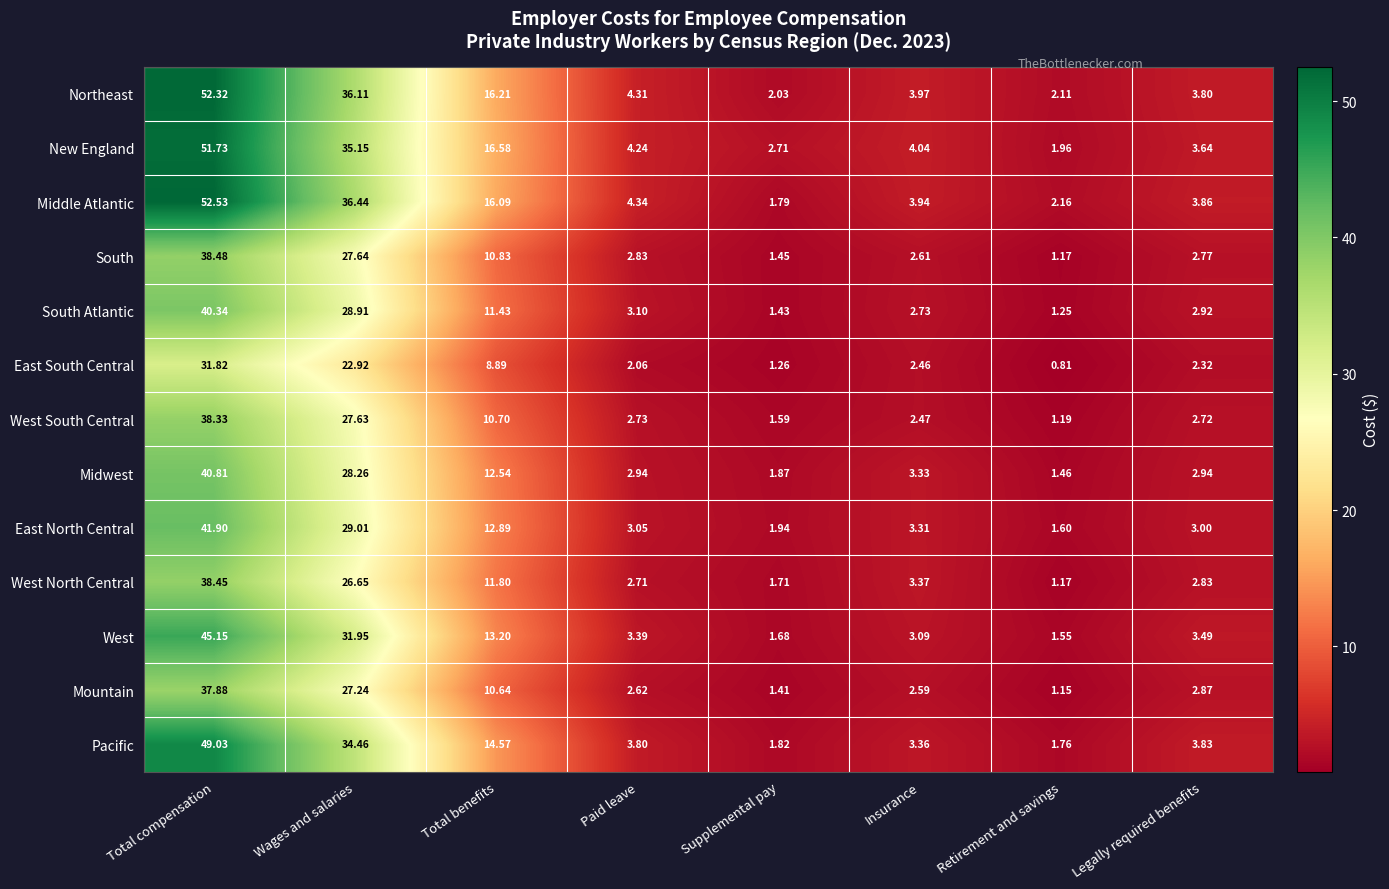

Where is West South Central nearest to the value 19?

Total benefits